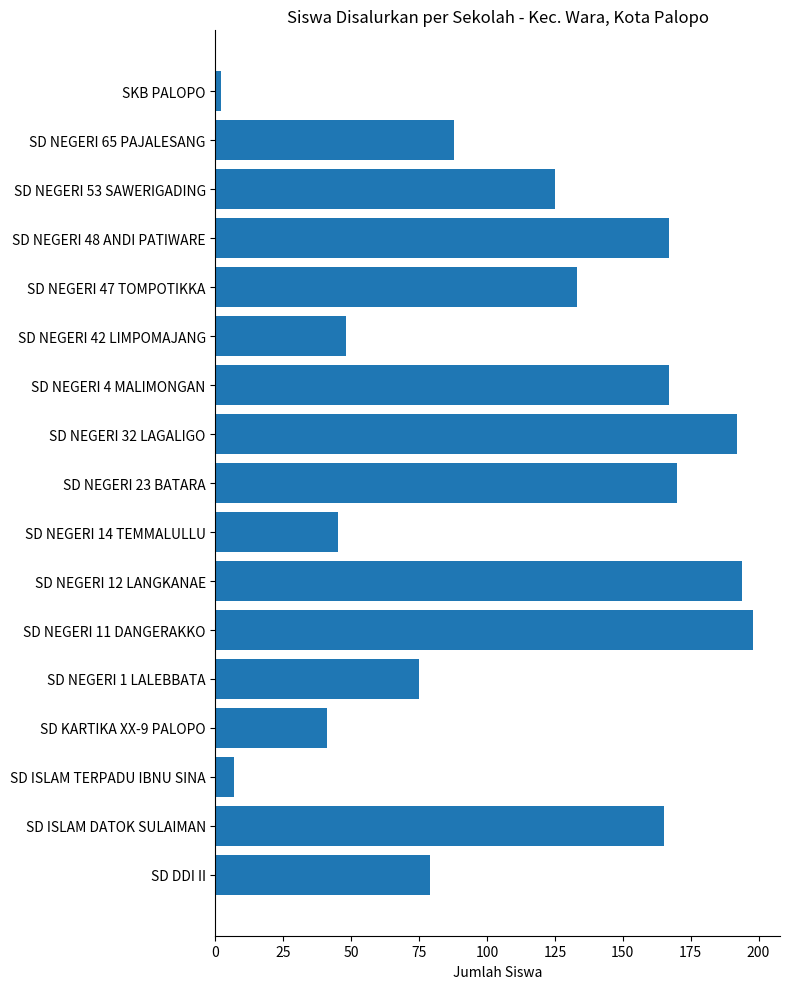

Read the value at SD NEGERI 12 LANGKANAE.

194